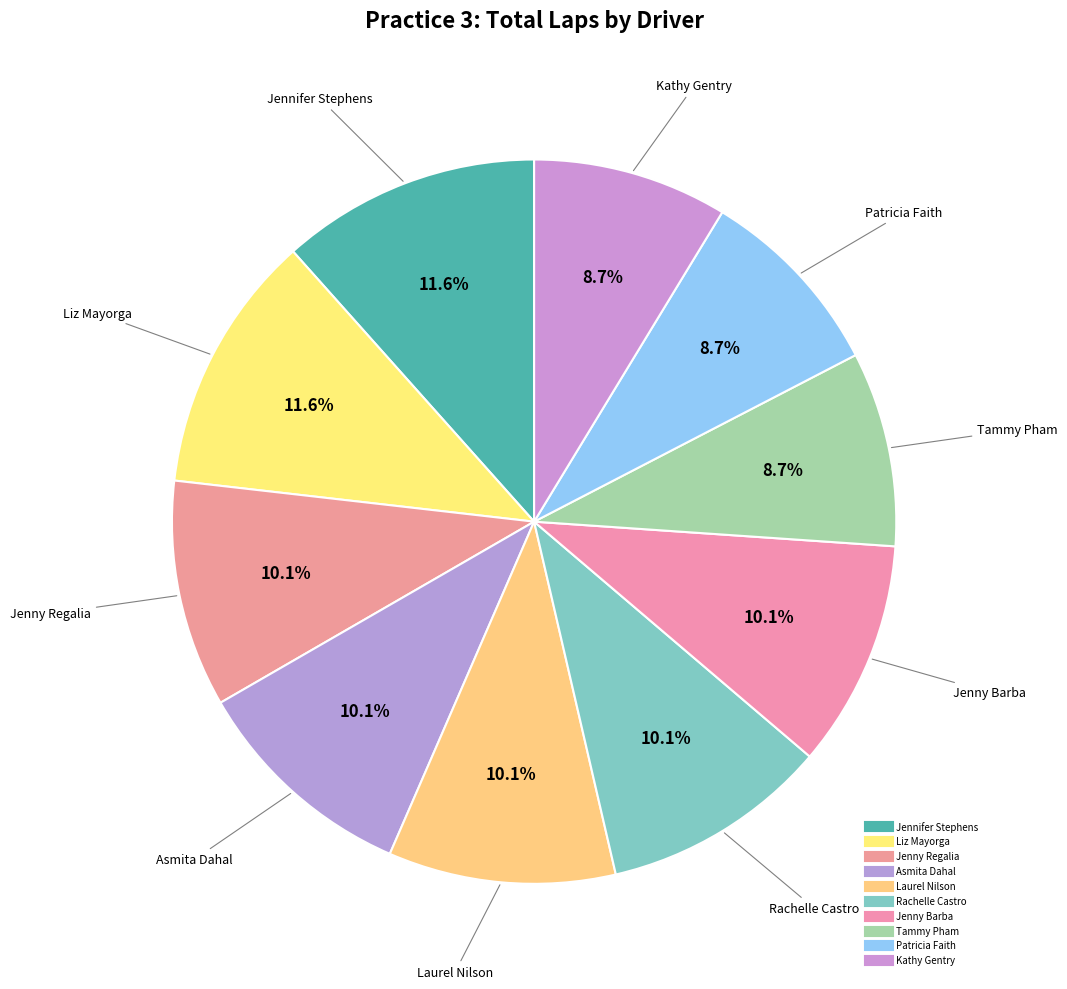

What is the largest slice in the pie chart?

Jennifer Stephens